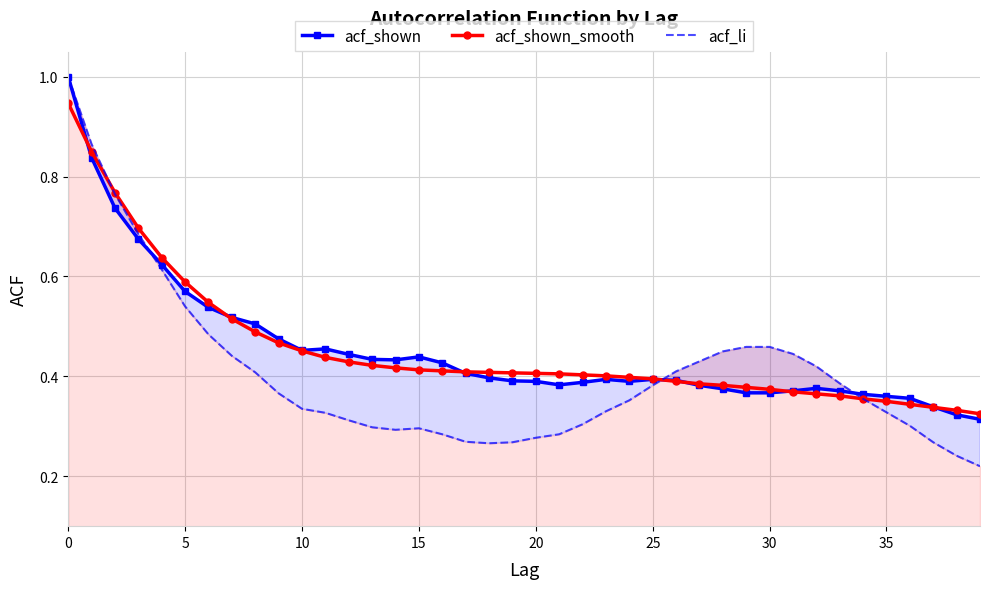

What is the highest value of the acf_shown series?

1.0